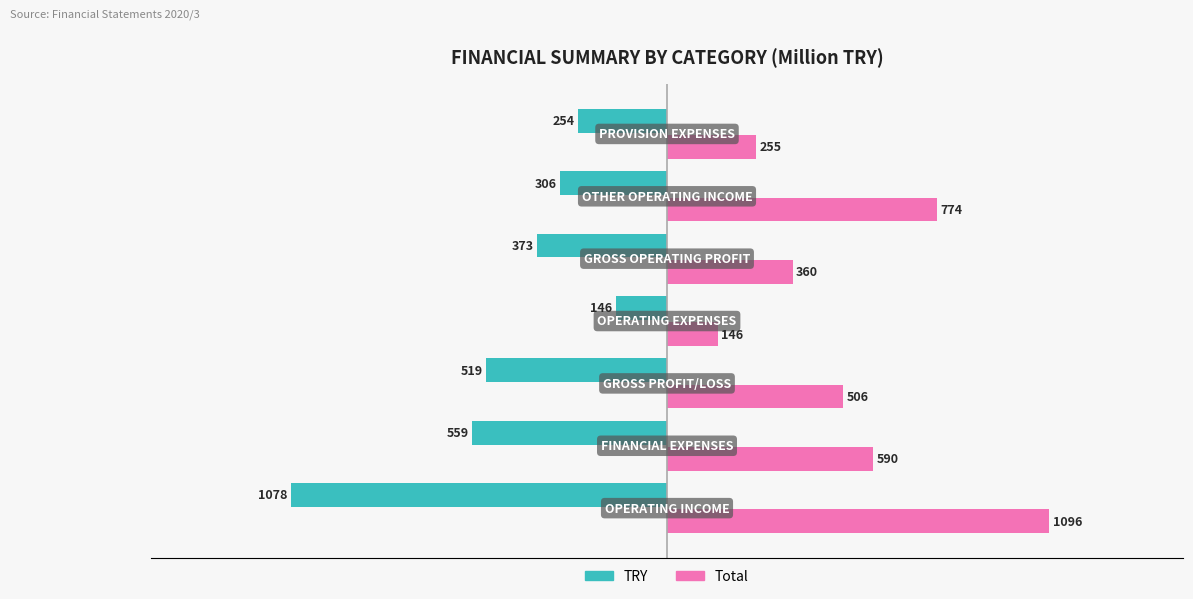

Which series has the largest range (max minus min)?

Total